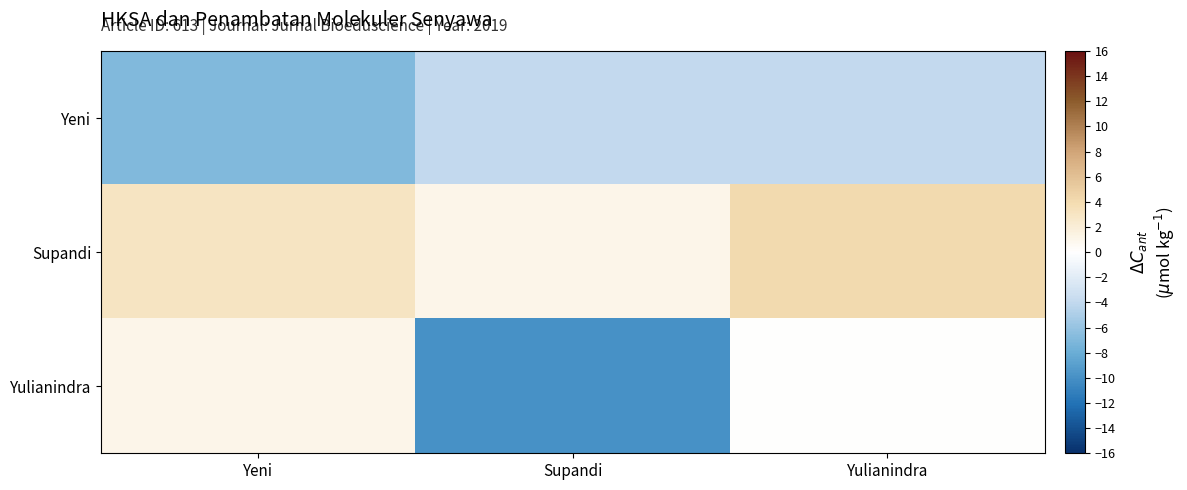

Which label corresponds to the smallest value in the chart?

Supandi